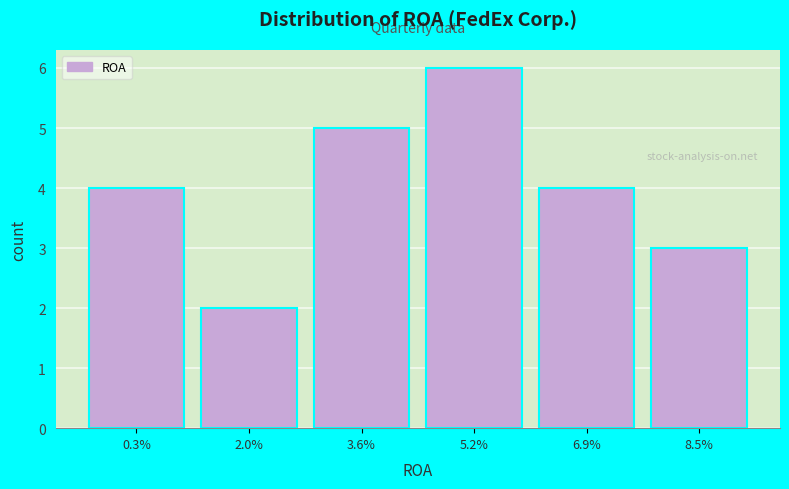

Reading left to right, transcribe all the data shown in this chart.

4	2	5	6	4	3